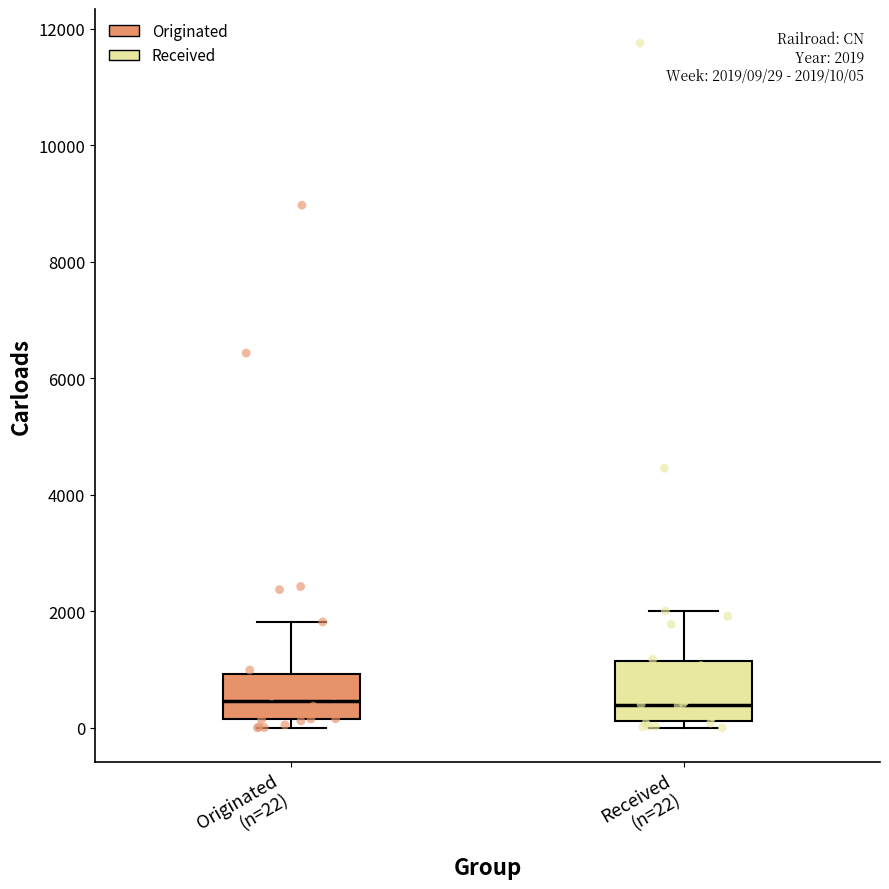

Which box is the tallest, from its lower edge to its upper edge?

Received (n=22)